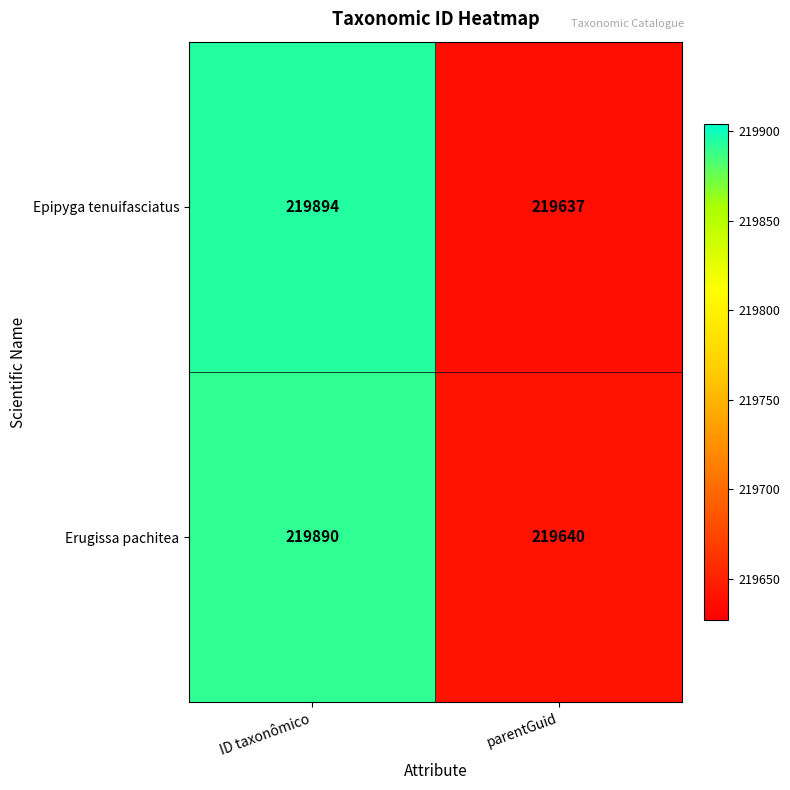

Which label corresponds to the largest value in the chart?

ID taxonômico